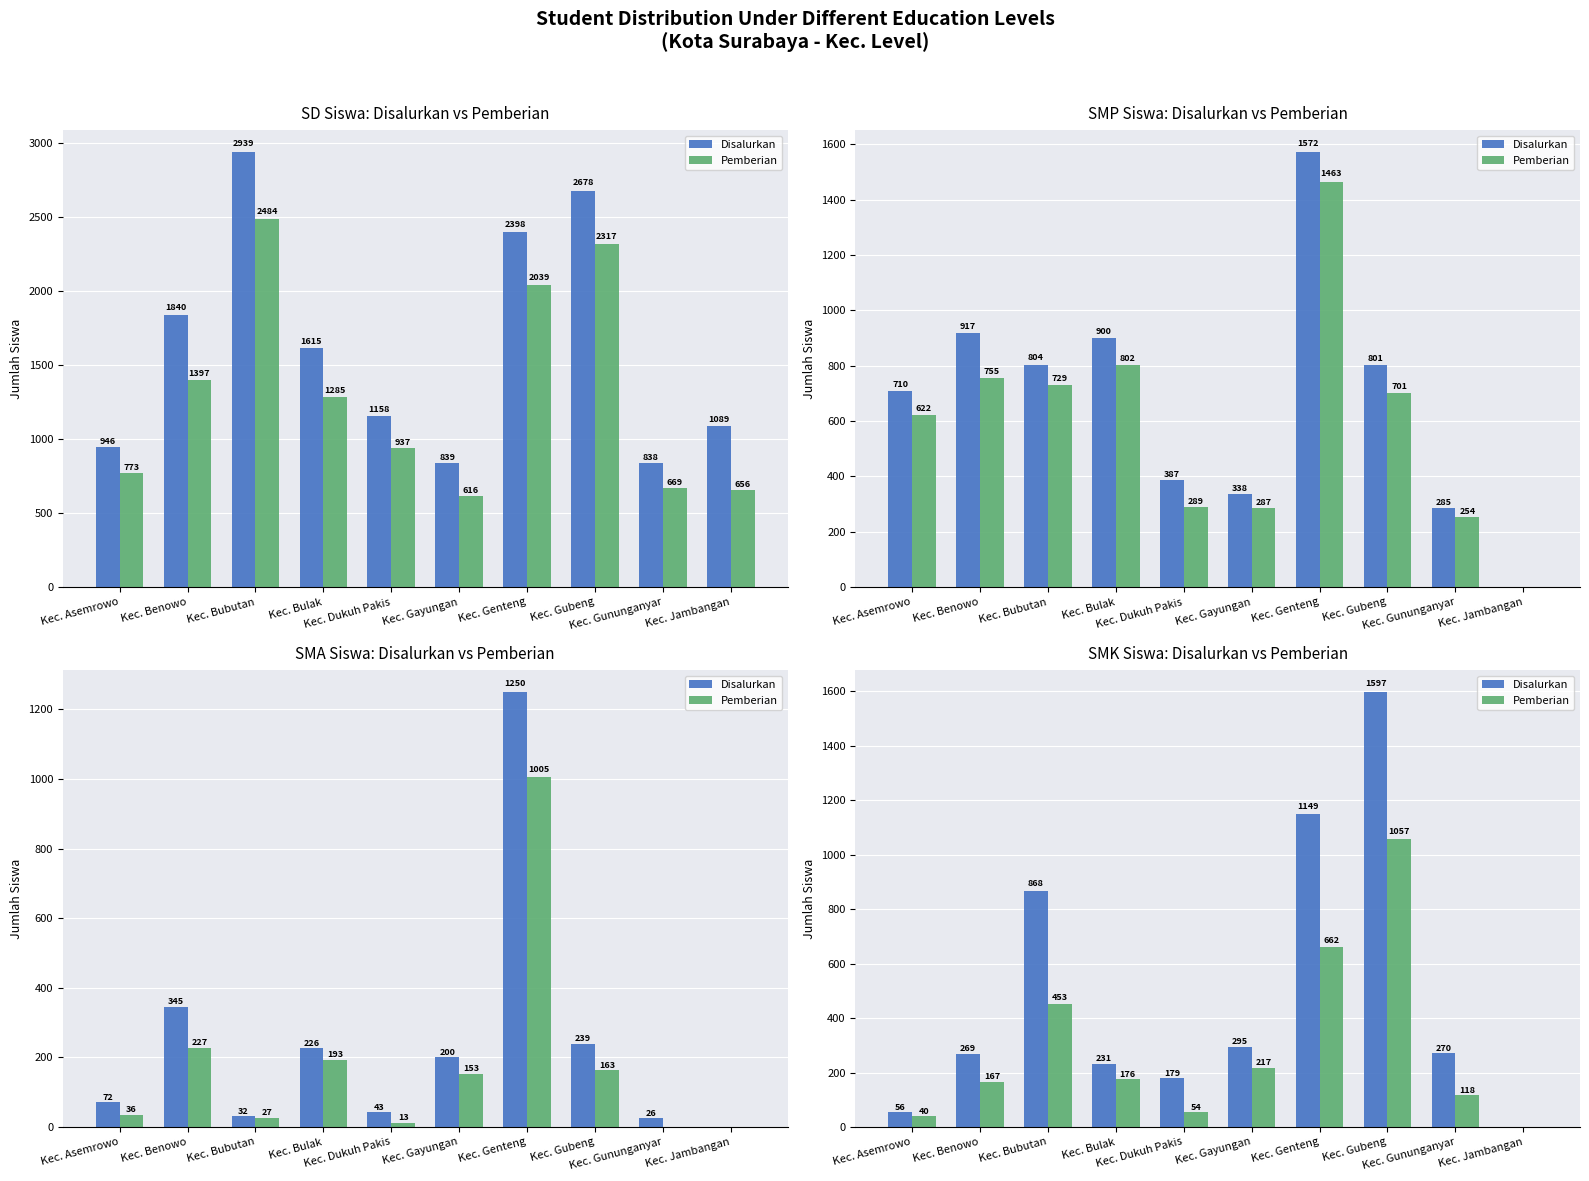

Are the bars grouped side by side (vs. stacked)?

Yes